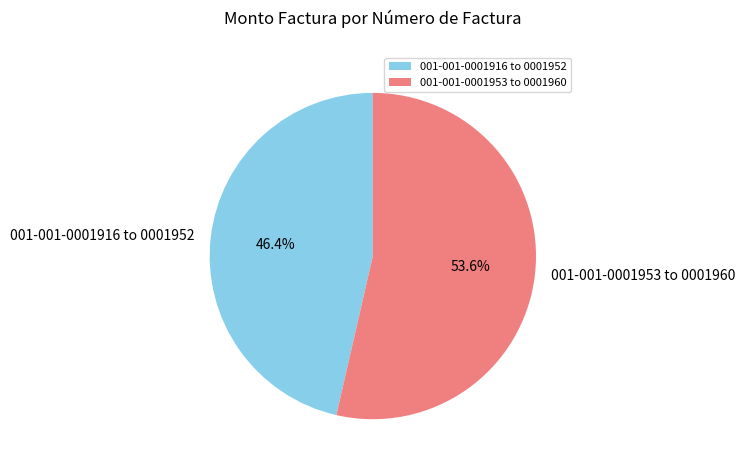

Count the number of slices in the pie.

2